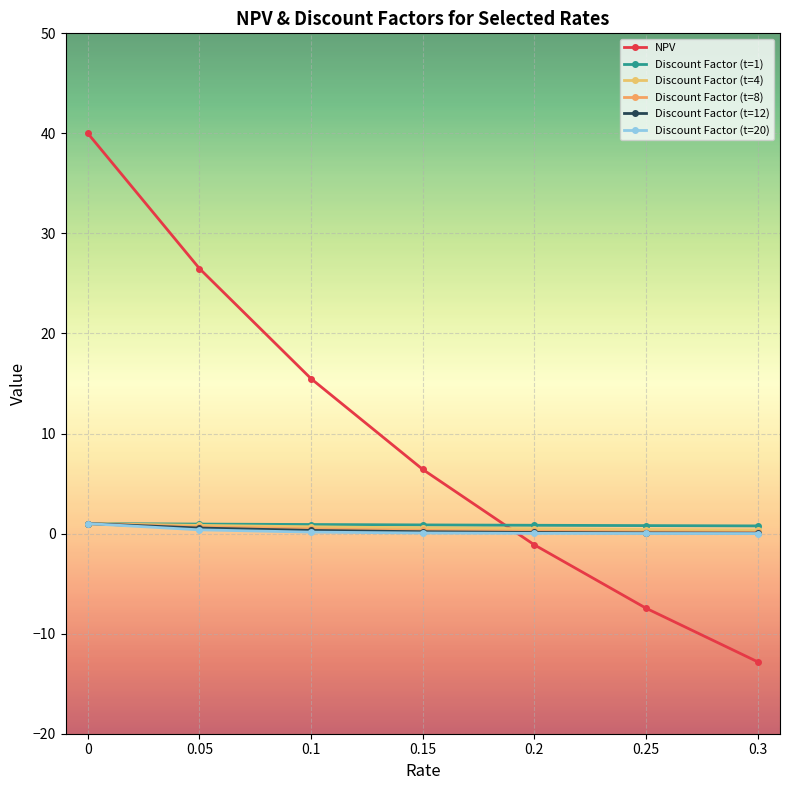

Is it true that Discount Factor (t=4) equals 1.0 at 0?

True